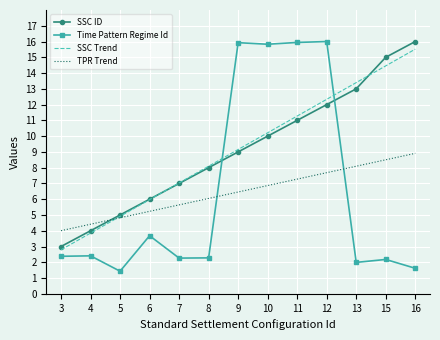

At which category is the sum across all series the highest?

12